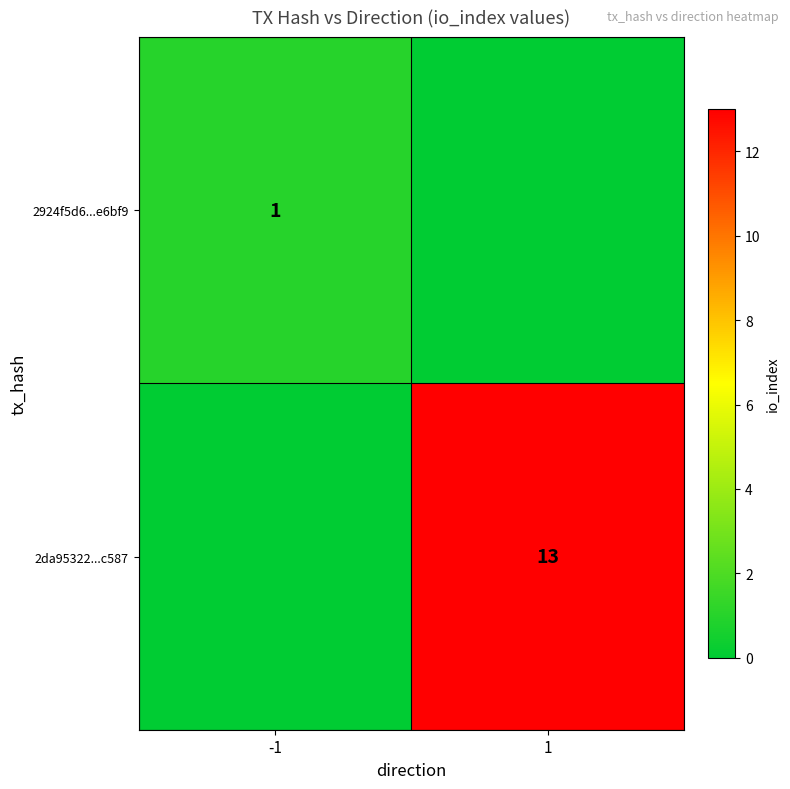

The value of 2924f5d6...e6bf9 at -1 is 1. True or false?

True